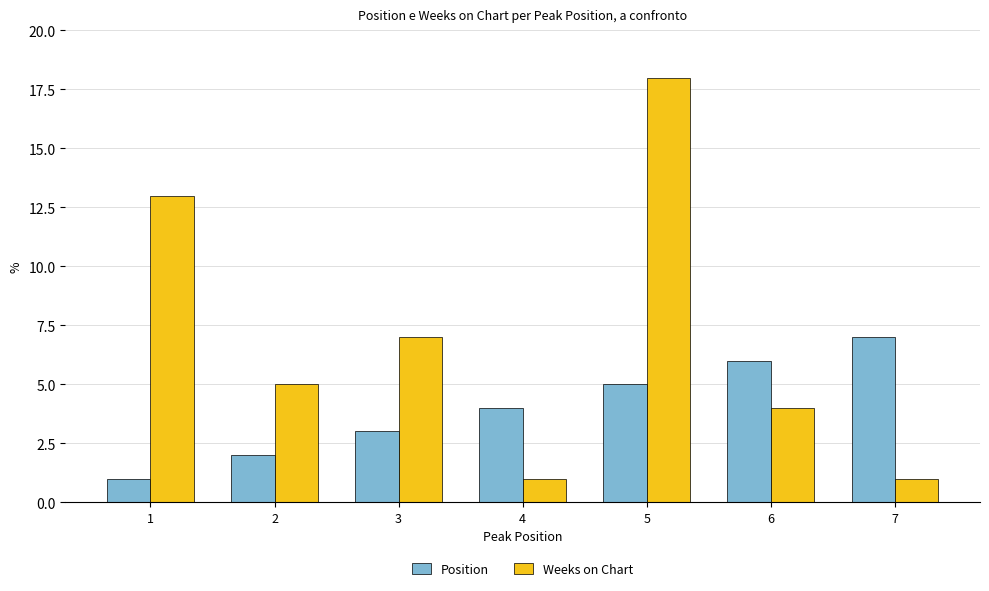

At which category does the chart reach its peak across all series?

5